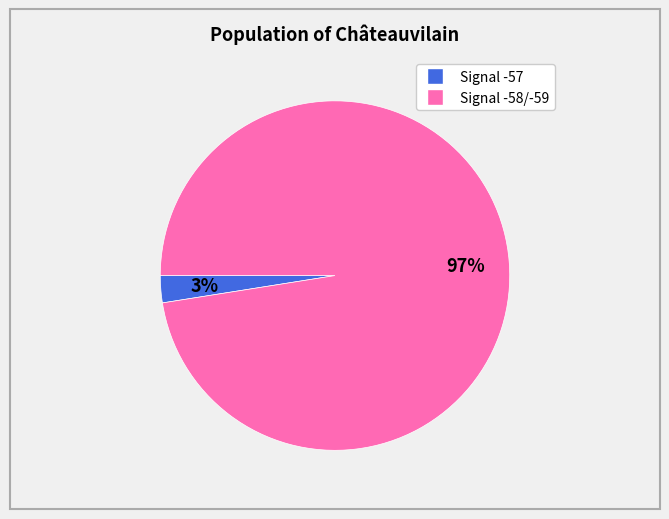

How many slices are in this pie chart?

2